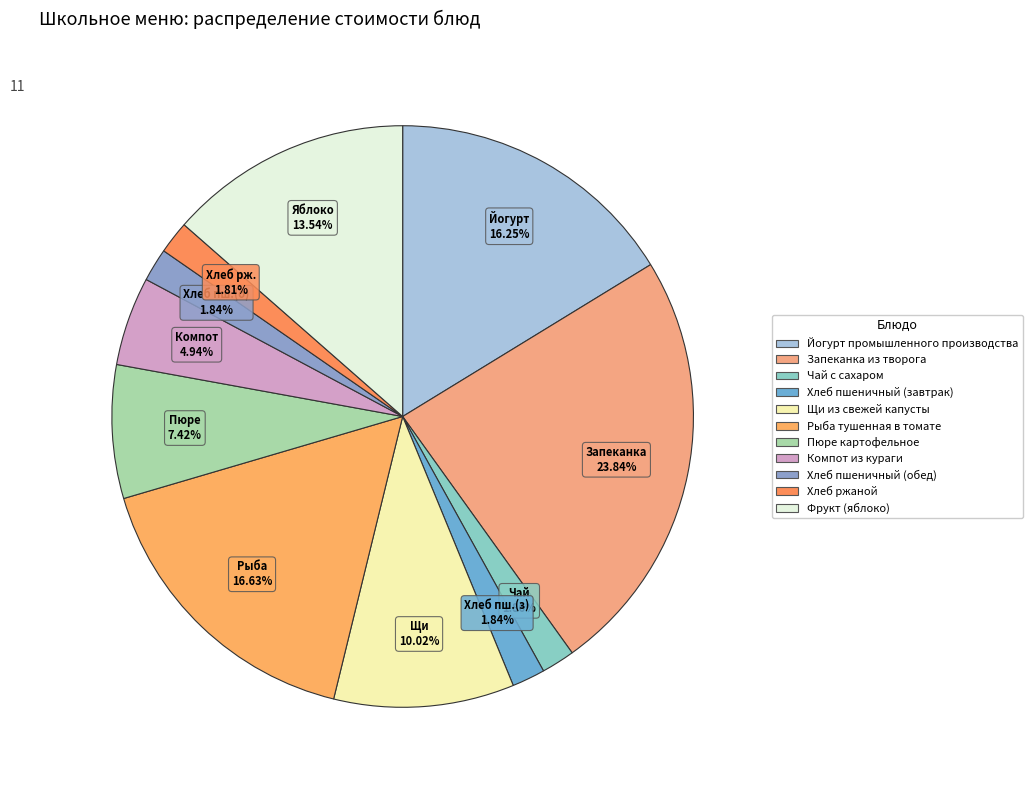

To the nearest percent, what percentage of the pie is Запеканка из творога?

24%